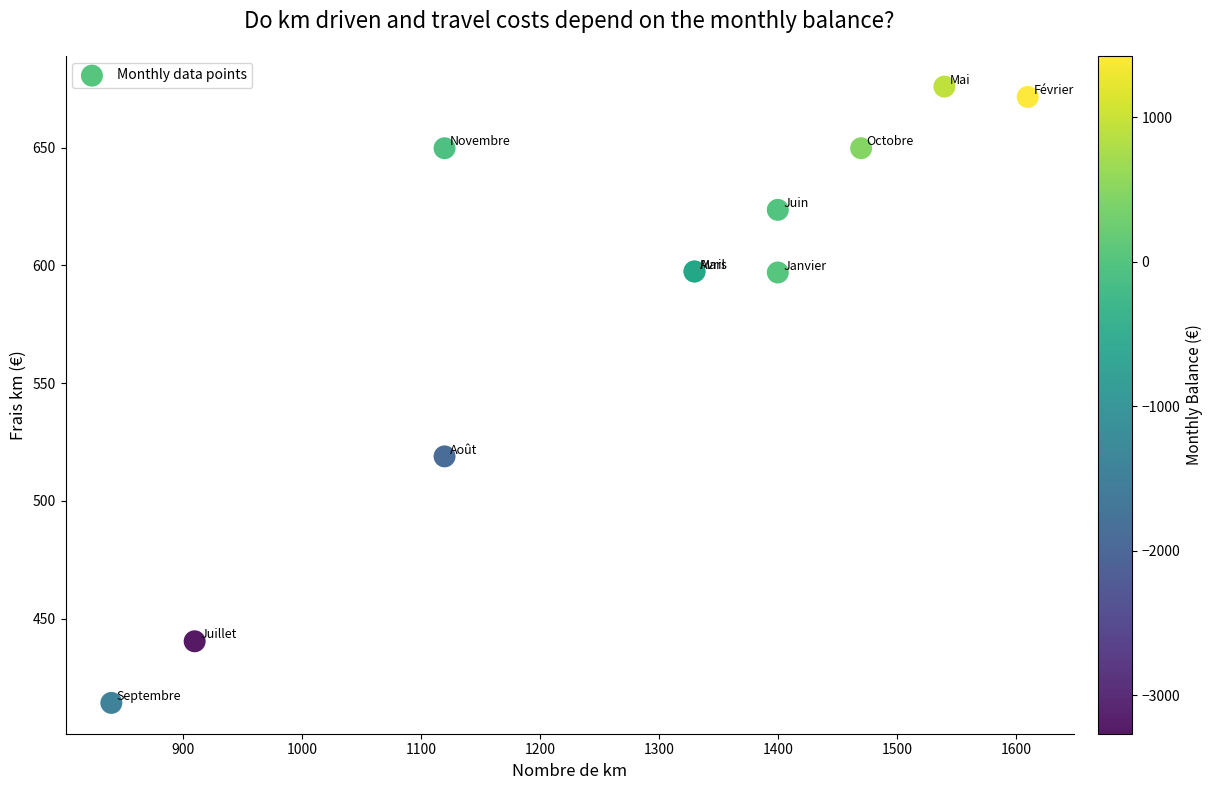

What Y value in the scatter plot is closest to 545?

518.9